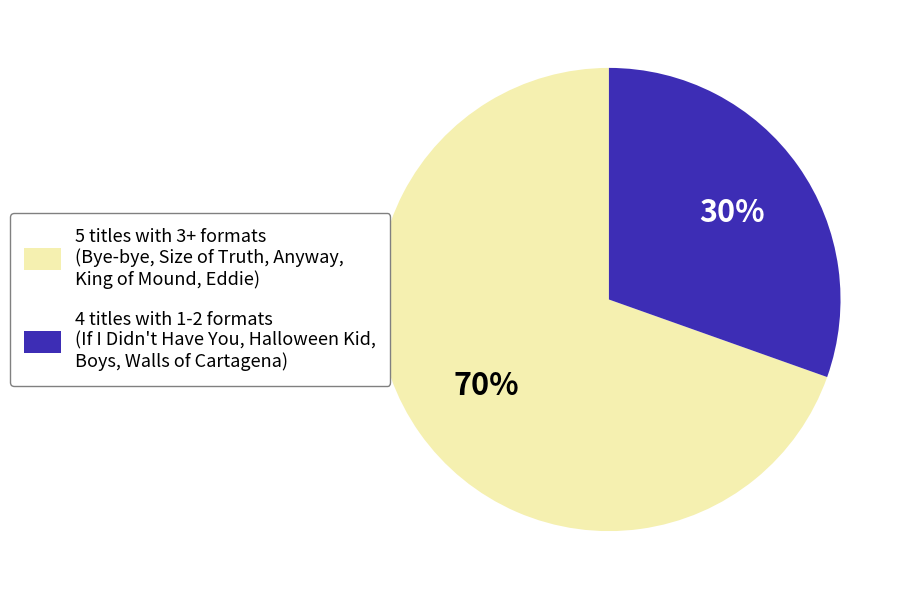

Is there any slice that represents more than half of the pie?

Yes